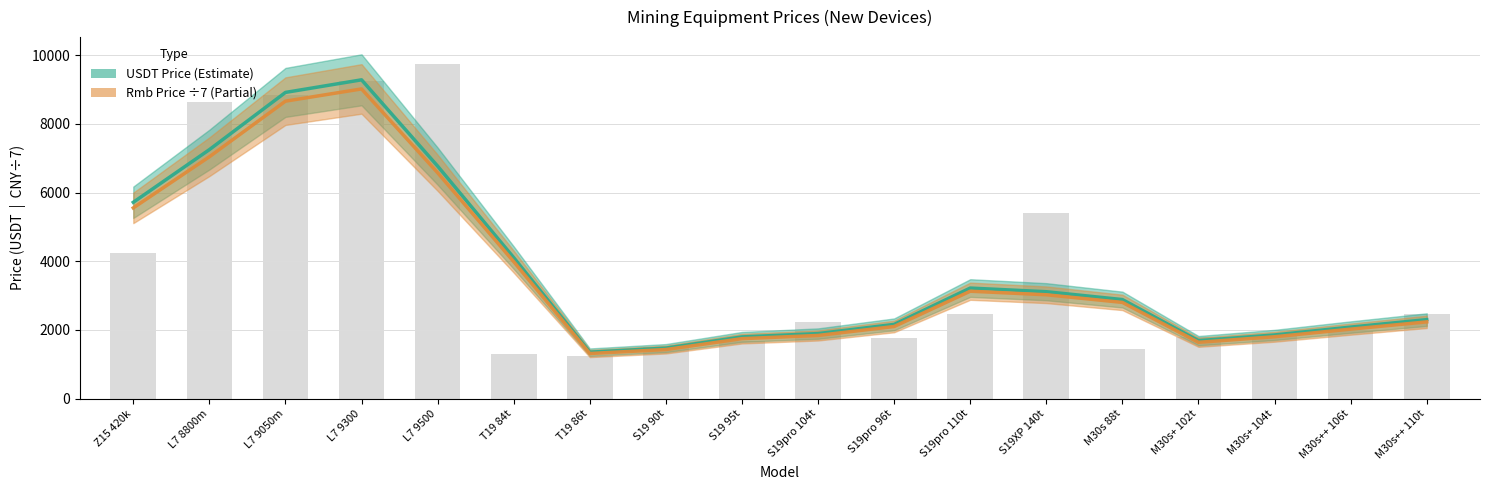

Reading right to left, transcribe all the data shown in this chart.

2470	1958	1818	1784	1458	5408	2470	1778	2234	1665	1490	1254	1310	9750	9250	8850	8650	4250